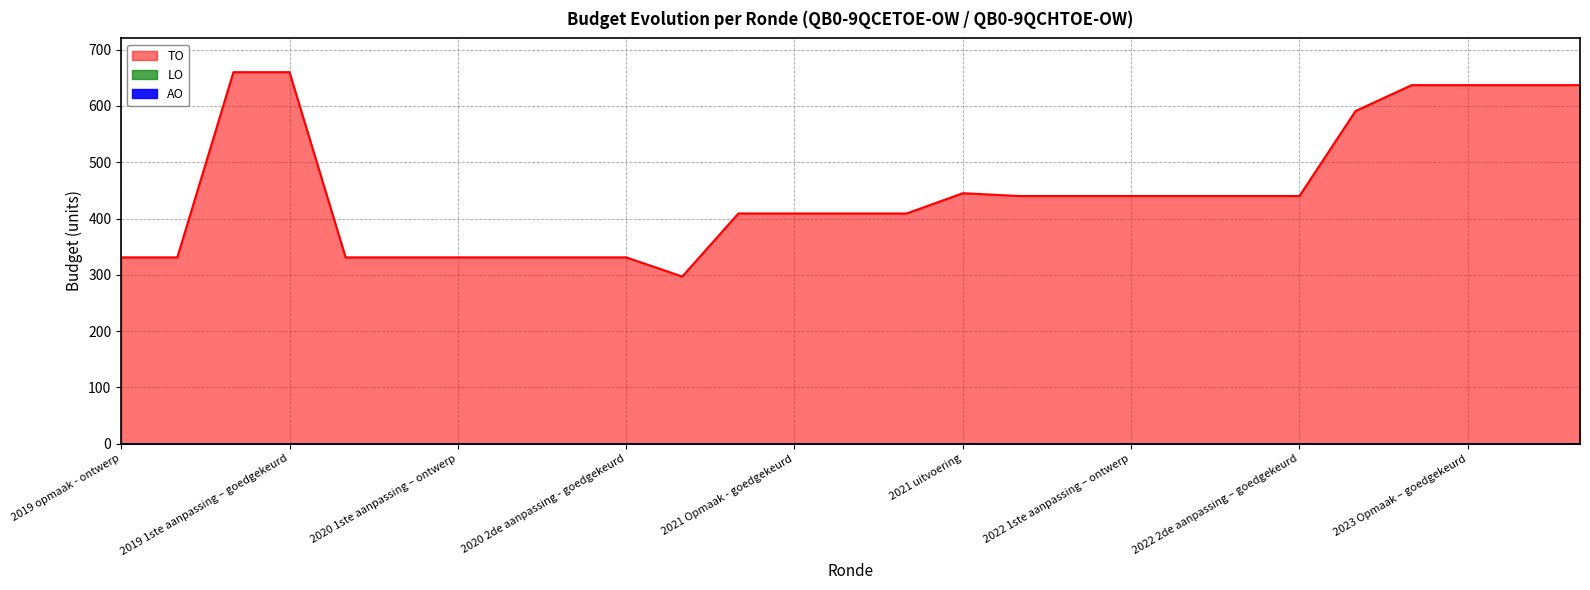

Which series changed the most between 2022 1ste aanpassing – goedgekeurd and 2022 2de aanpassing – goedgekeurd?

TO